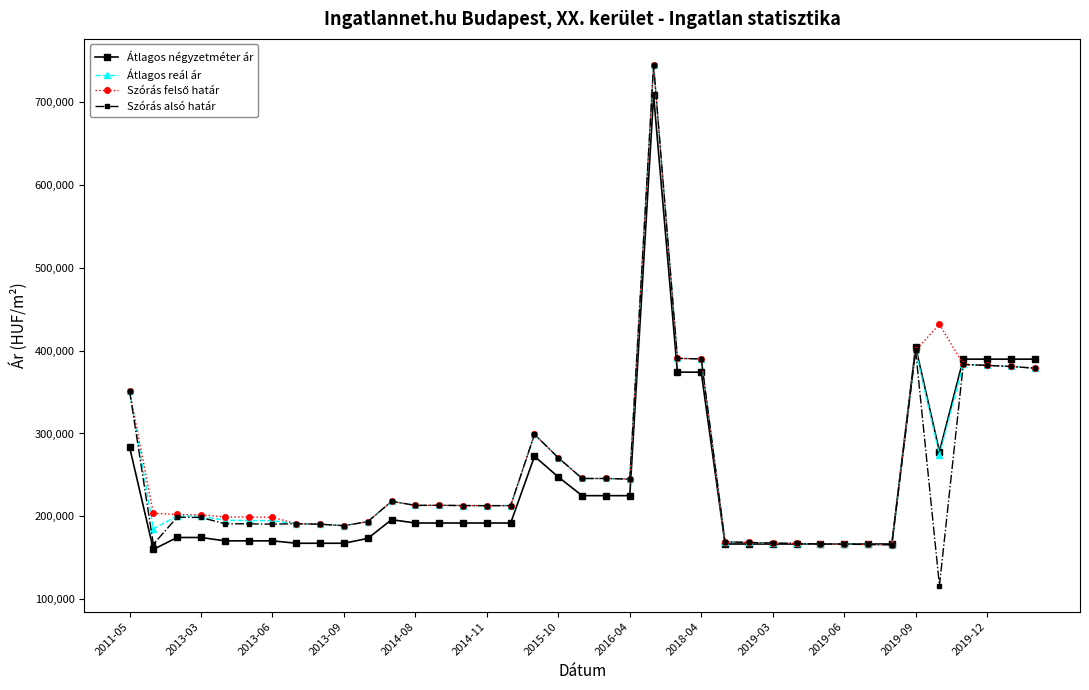

Which series has the widest spread of values?

Szórás alsó határ